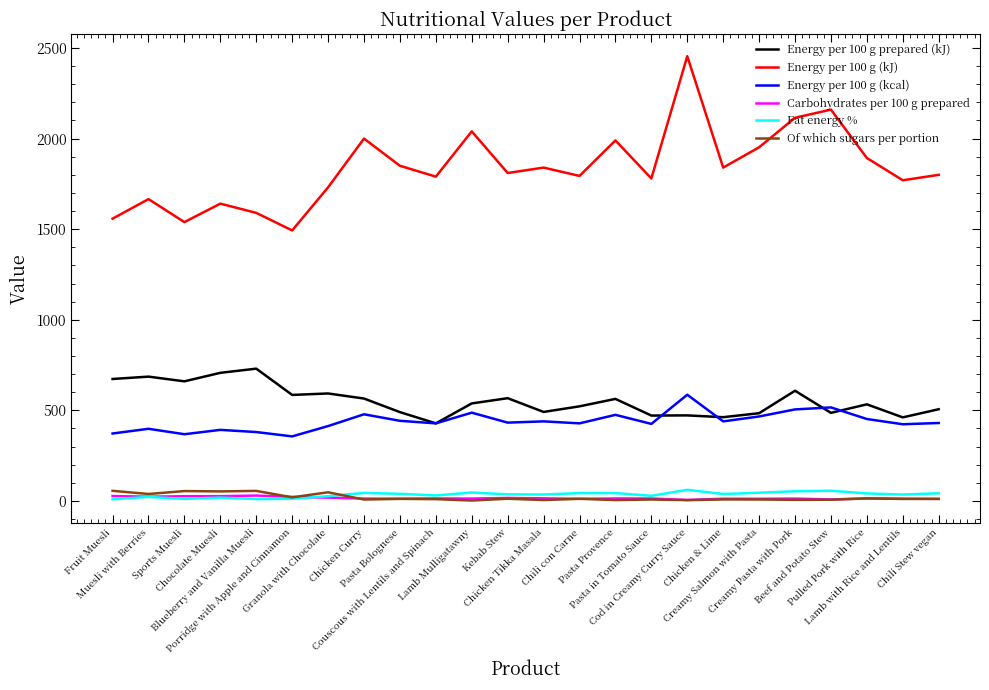

What is the total value across all series at Muesli with Berries?

2833.3